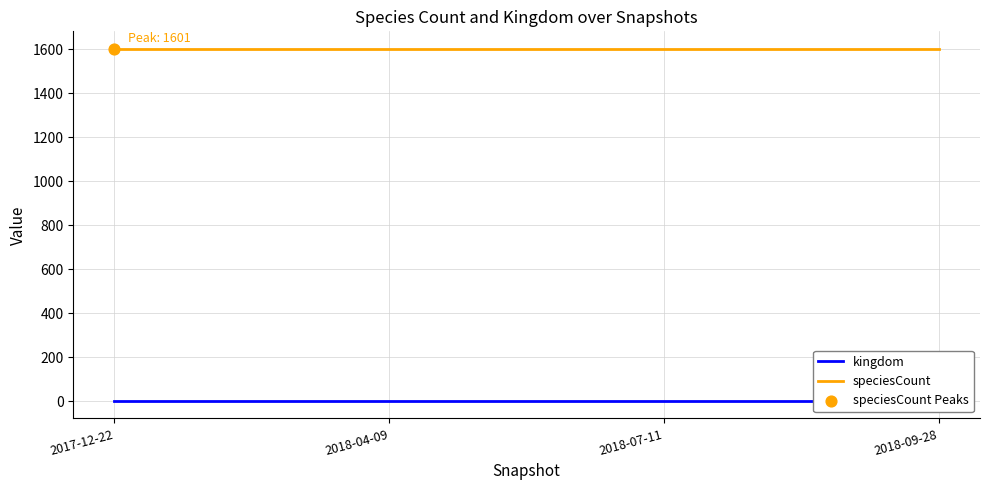

What are all the series names shown in the legend?

kingdom, speciesCount